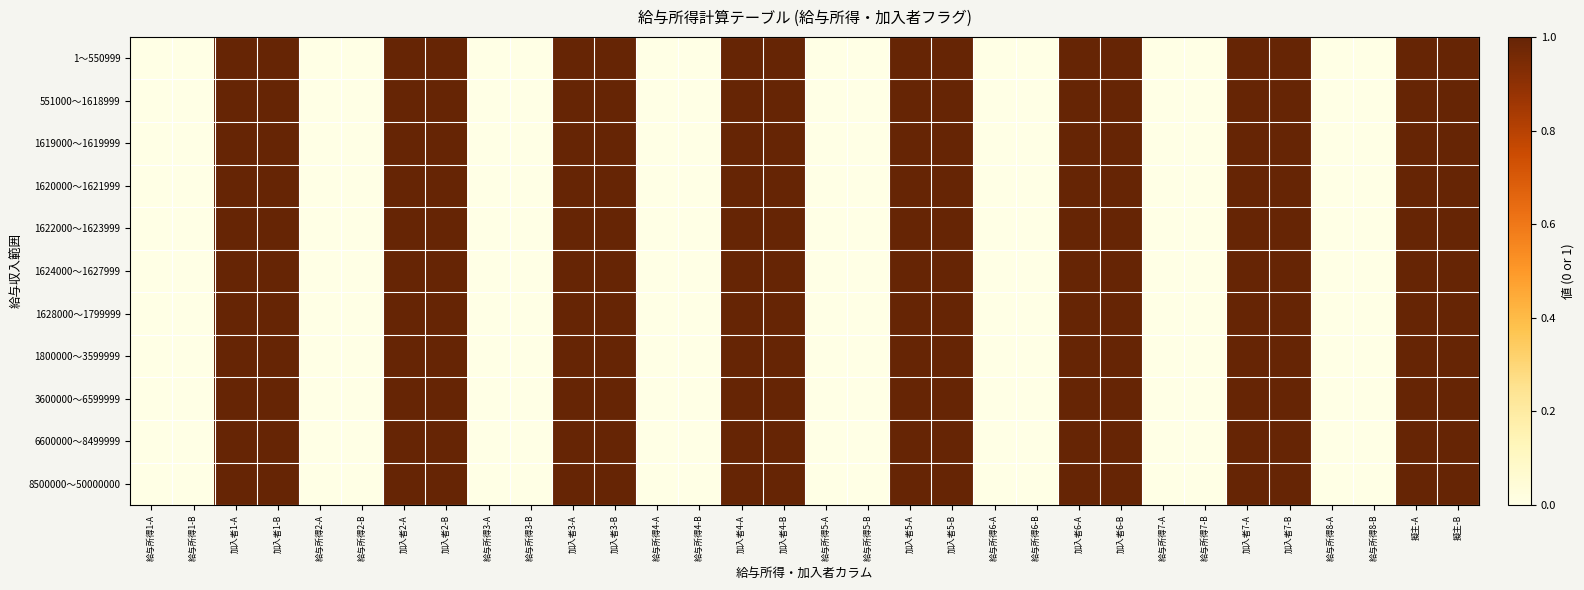

Rank the series by their maximum value, from lowest to highest.

1〜550999, 551000〜1618999, 1619000〜1619999, 1620000〜1621999, 1622000〜1623999, 1624000〜1627999, 1628000〜1799999, 1800000〜3599999, 3600000〜6599999, 6600000〜8499999, 8500000〜50000000